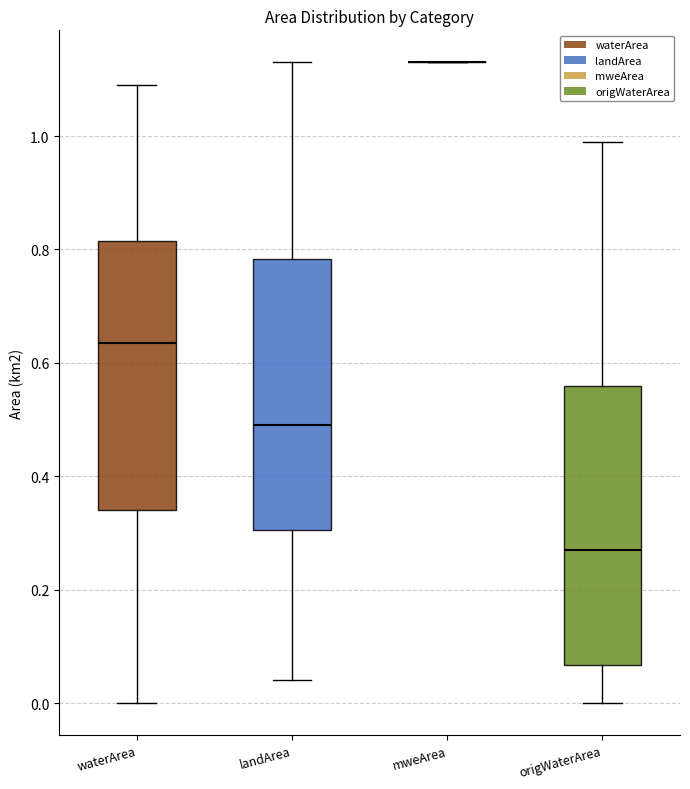

Reading left to right, read every box against the y-axis: the position of its median line, the range the box covers, and the ends of its whiskers. The values are not printed on the chart, so give them approximately, as read against the axis.

waterArea: median 0.64, box 0.34 to 0.82, whiskers 0.00 to 1.10
landArea: median 0.50, box 0.30 to 0.78, whiskers 0.04 to 1.14
mweArea: box collapsed to a line at 1.14, whiskers 1.14 to 1.14
origWaterArea: median 0.28, box 0.06 to 0.56, whiskers 0.00 to 1.00